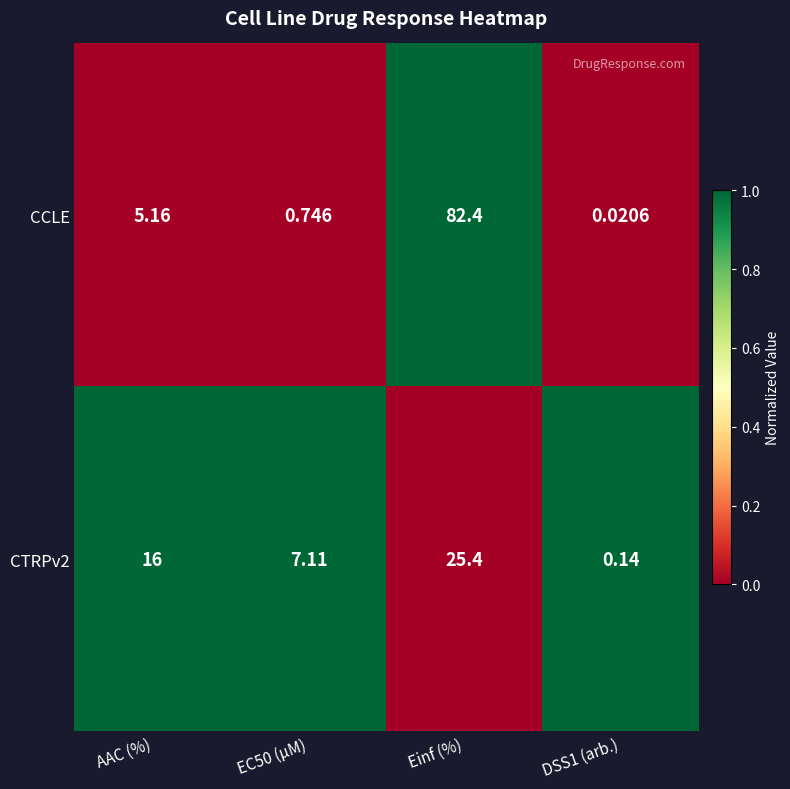

At which category is the sum across all series the highest?

Einf (%)